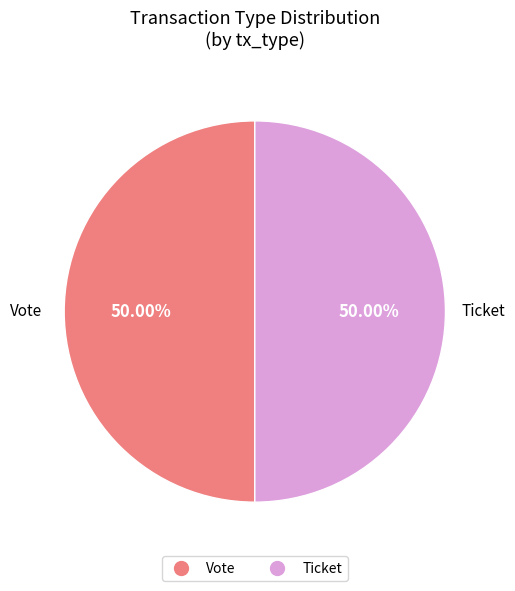

Do Ticket and Vote together represent more than half of the pie?

Yes